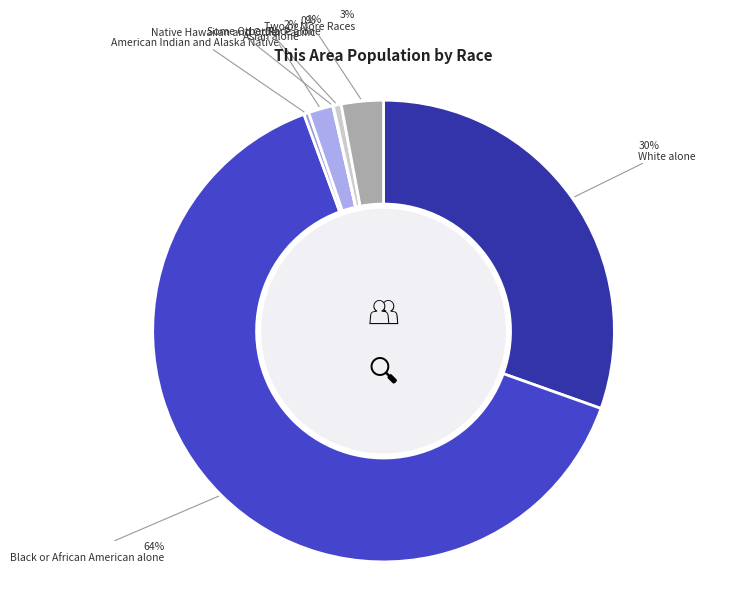

Which category has the smallest portion of the pie?

Native Hawaiian and Other Pacific